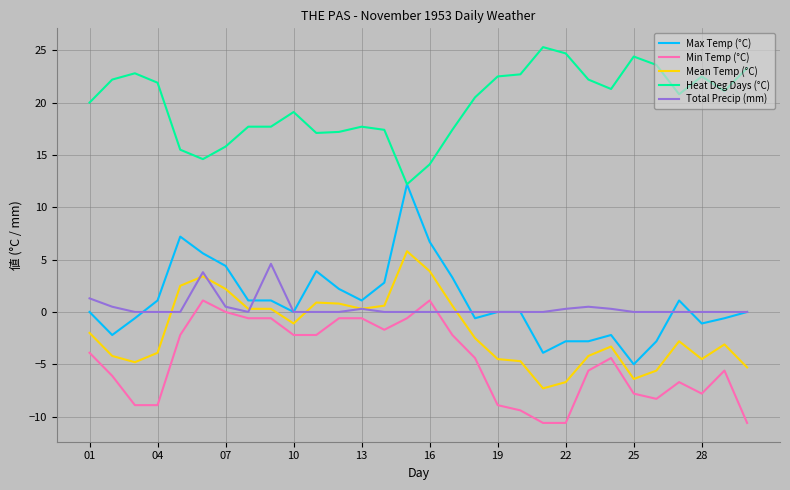

True or false: Mean Temp (°C) and Max Temp (°C) cross at least once.

False